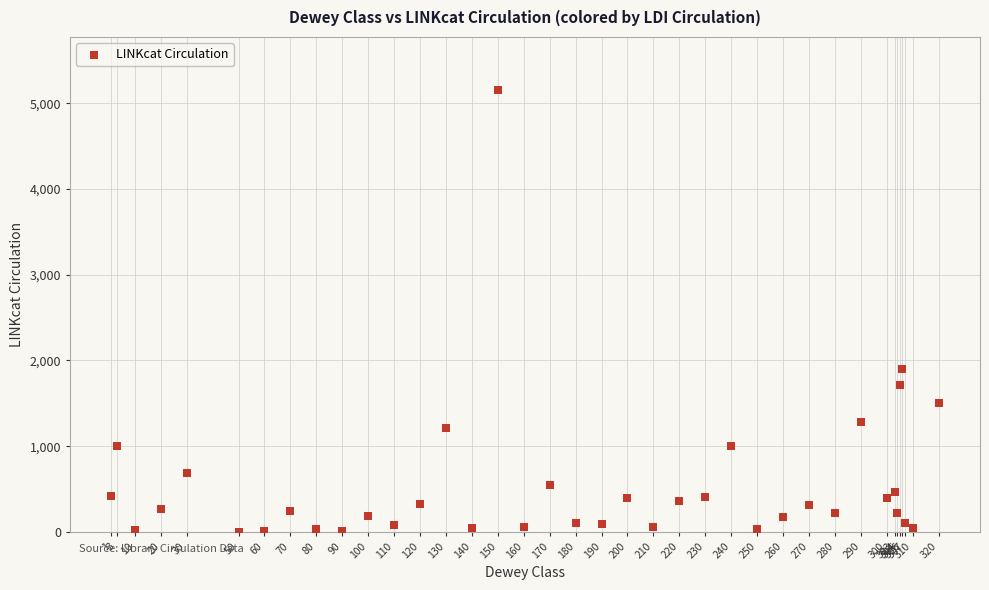

What is the range of X values (max minus min)?

319